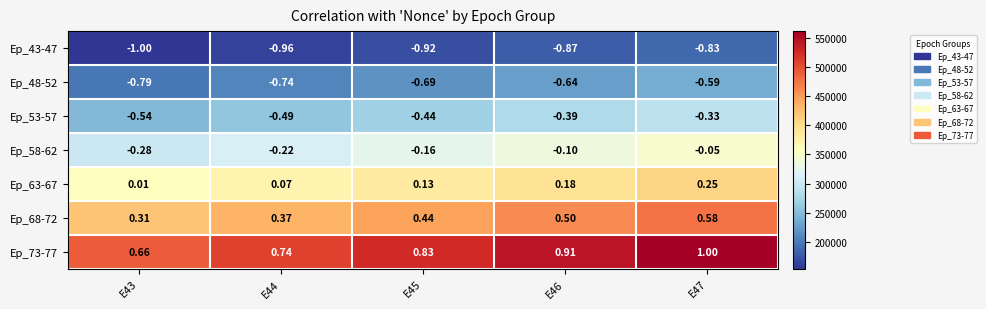

Is the value of Ep_53-57 at E44 greater than the value of Ep_43-47 at E44?

Yes